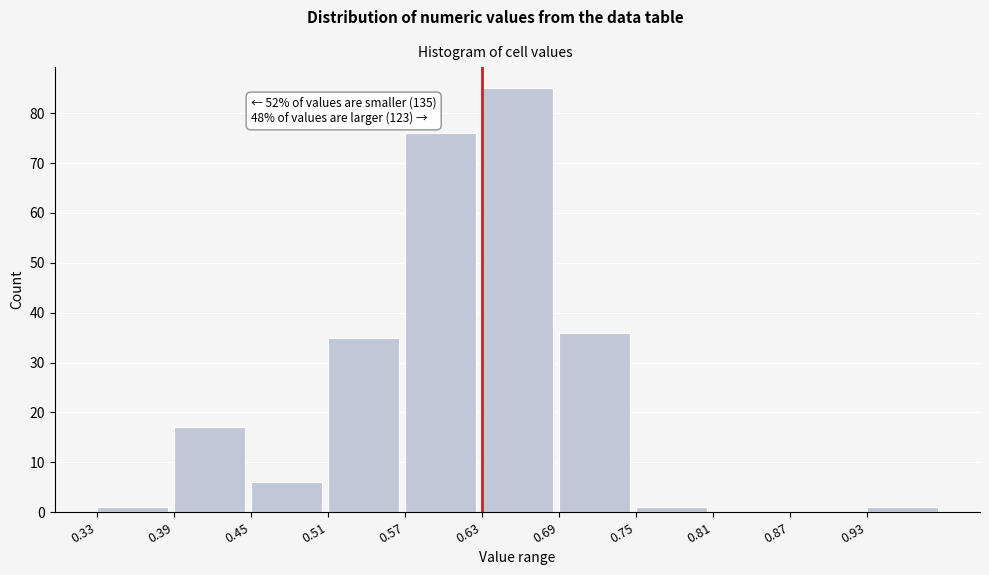

Over which range of the x-axis is the bar tallest?

0.63 to 0.69